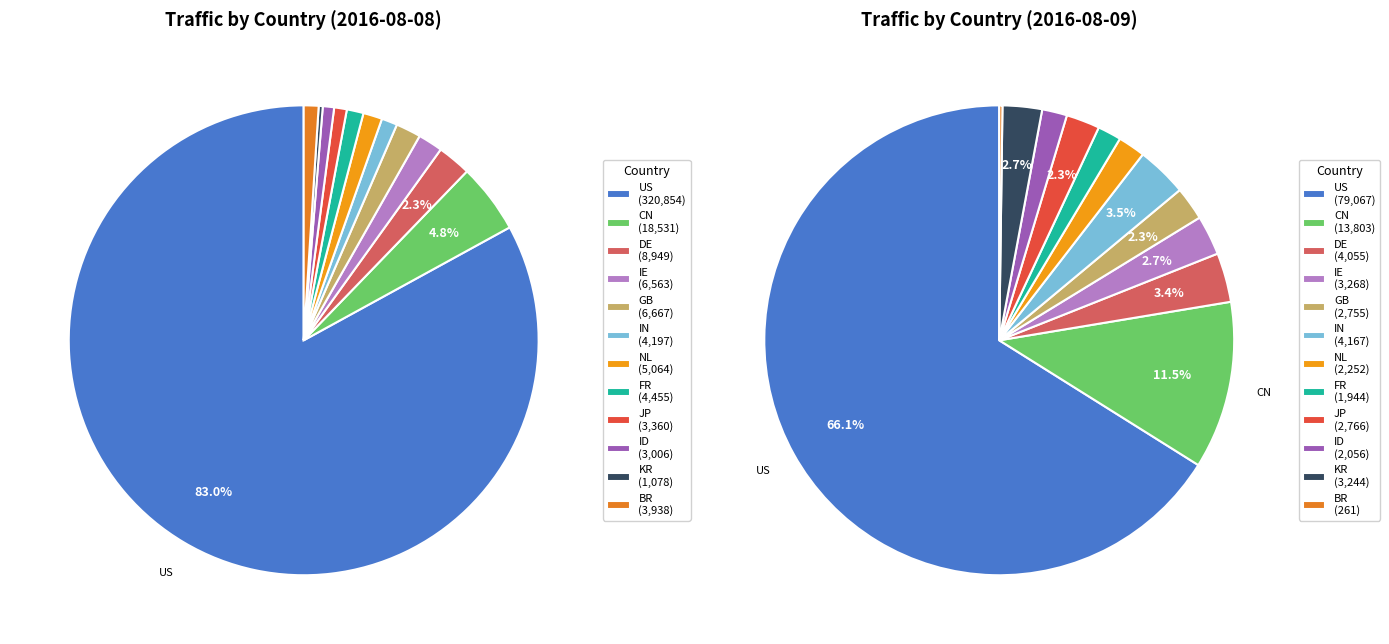

Rank the series by their average value, from lowest to highest.

Day 2 (2016-08-09), Day 1 (2016-08-08)